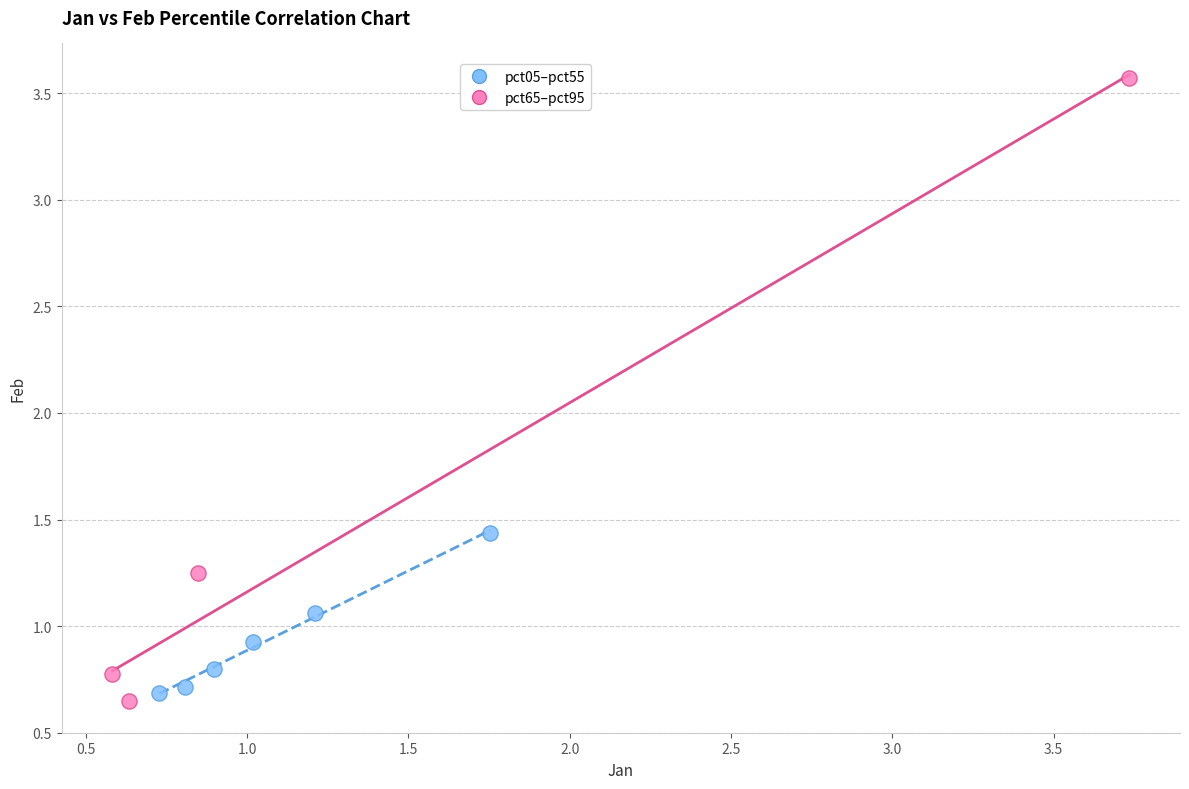

Which series has the largest Y range (max minus min)?

pct65–pct95